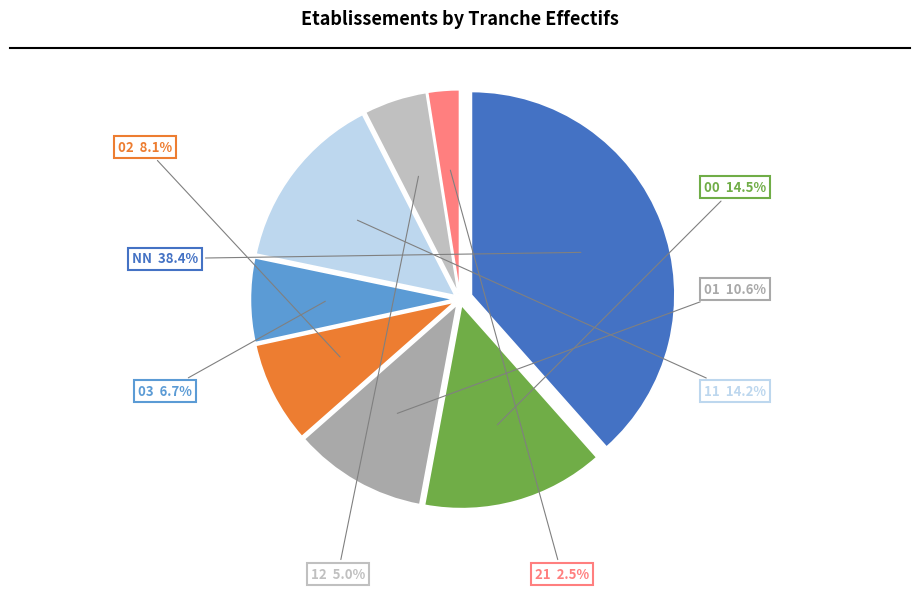

How many slices are in this pie chart?

8